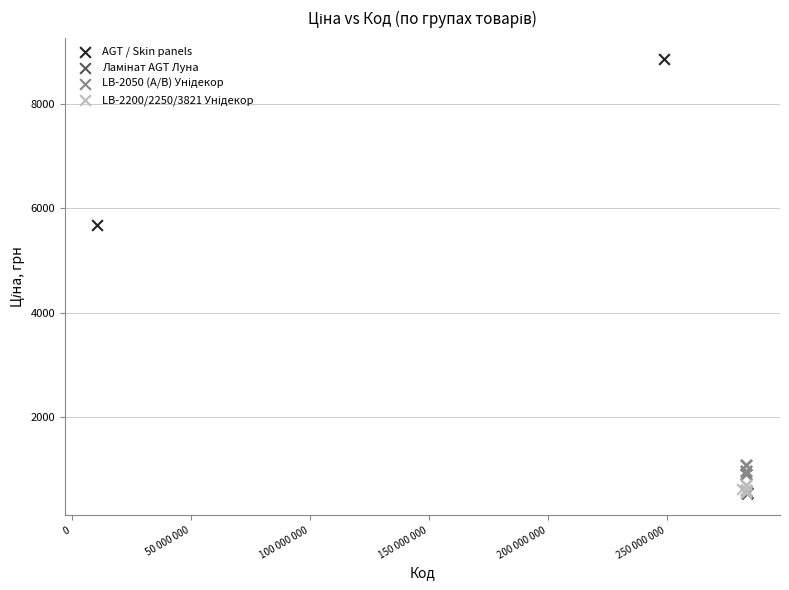

Which series contains the highest Y value?

AGT / Skin panels